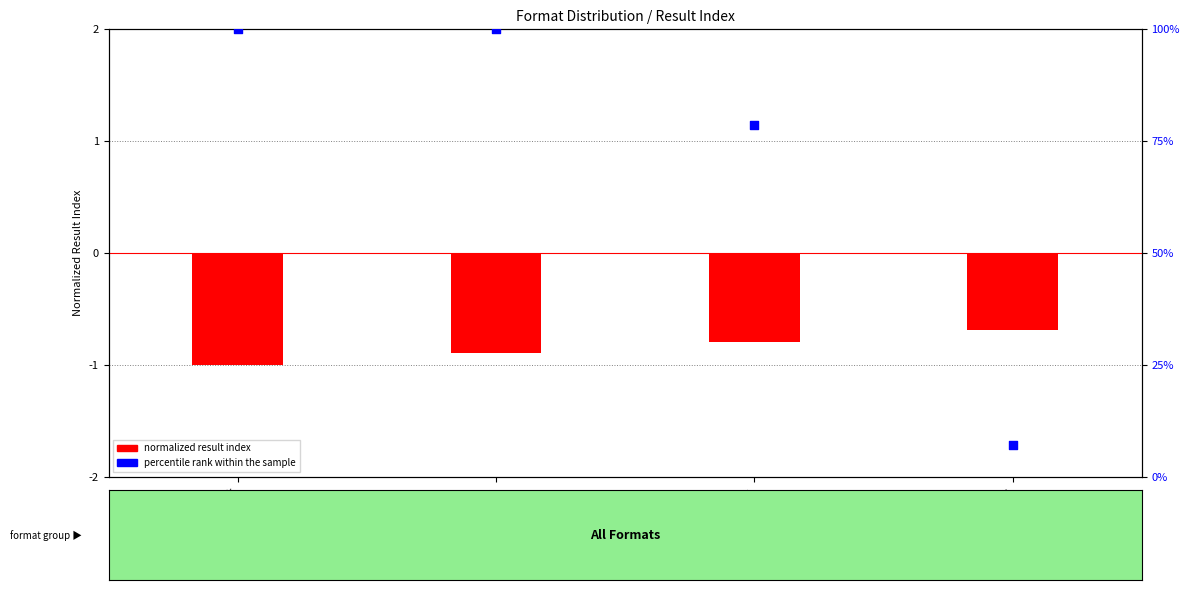

Which series has the largest total across all categories?

percentile rank within the sample